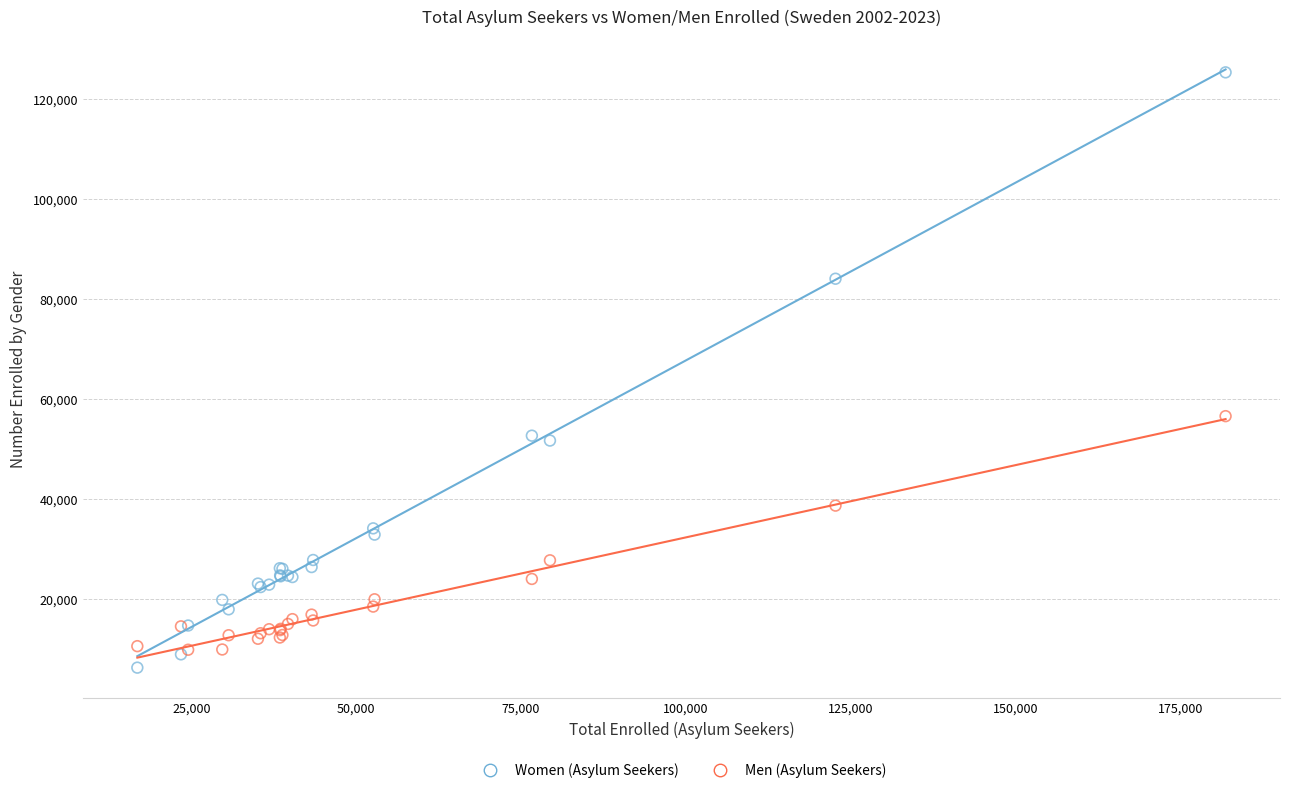

Which series contains the lowest Y value?

Women (Asylum Seekers)